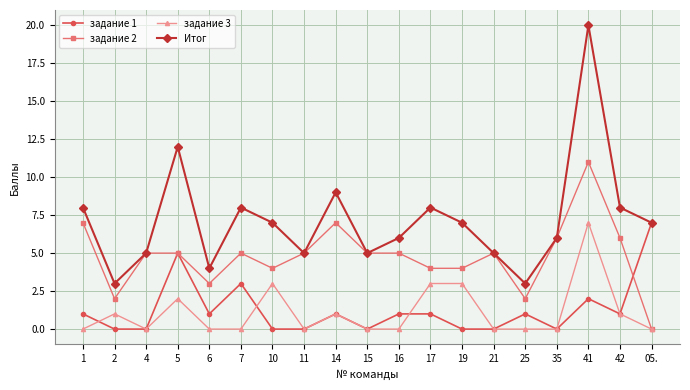

Reading right to left, list all the values displayed in this chart.

задание 1: 7	1	2	0	1	0	0	1	1	0	1	0	0	3	1	5	0	0	1
задание 2: 0	6	11	6	2	5	4	4	5	5	7	5	4	5	3	5	5	2	7
задание 3: 0	1	7	0	0	0	3	3	0	0	1	0	3	0	0	2	0	1	0
Итог: 7	8	20	6	3	5	7	8	6	5	9	5	7	8	4	12	5	3	8